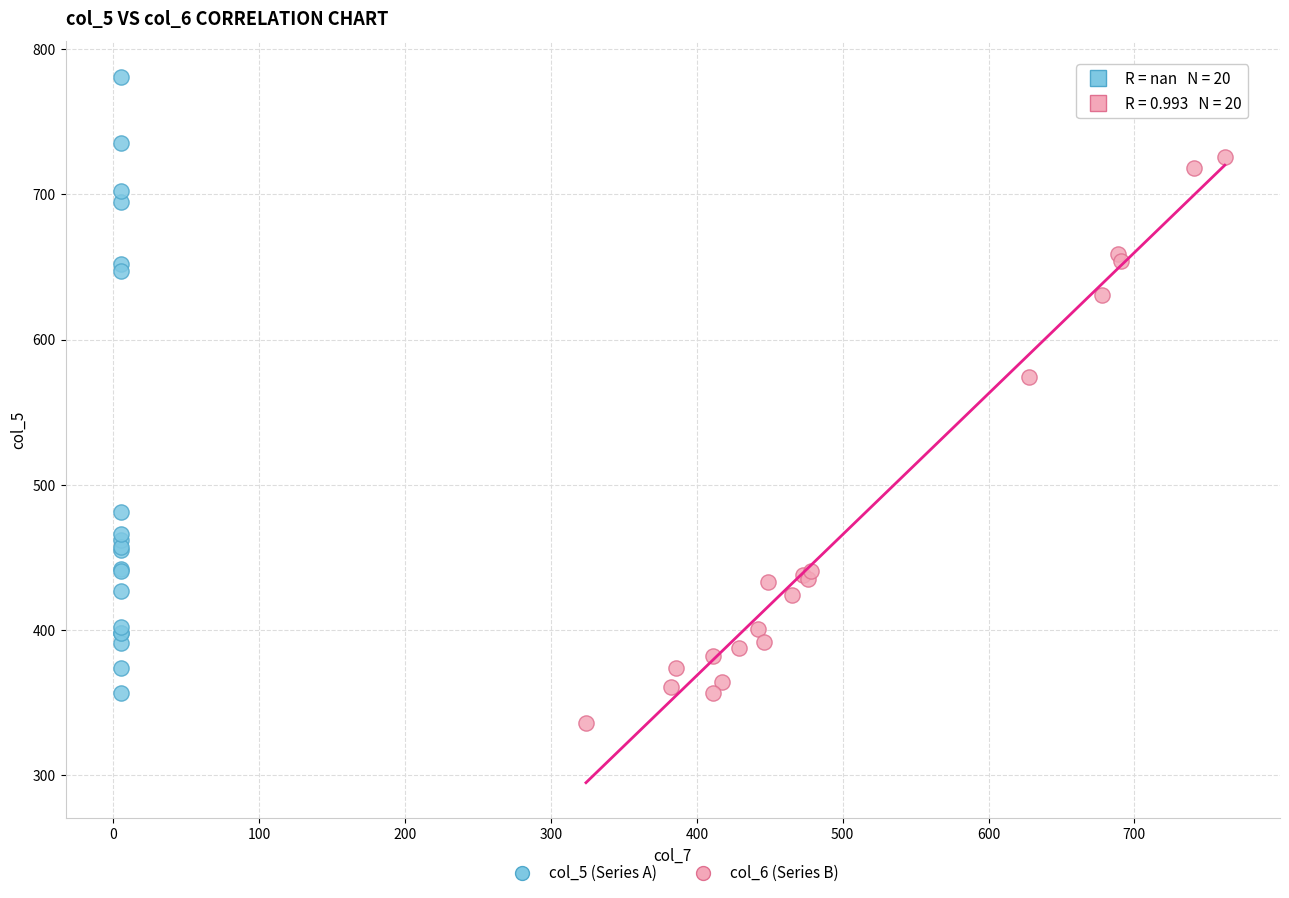

Which series has the widest spread of Y values?

col_5 (Series A)